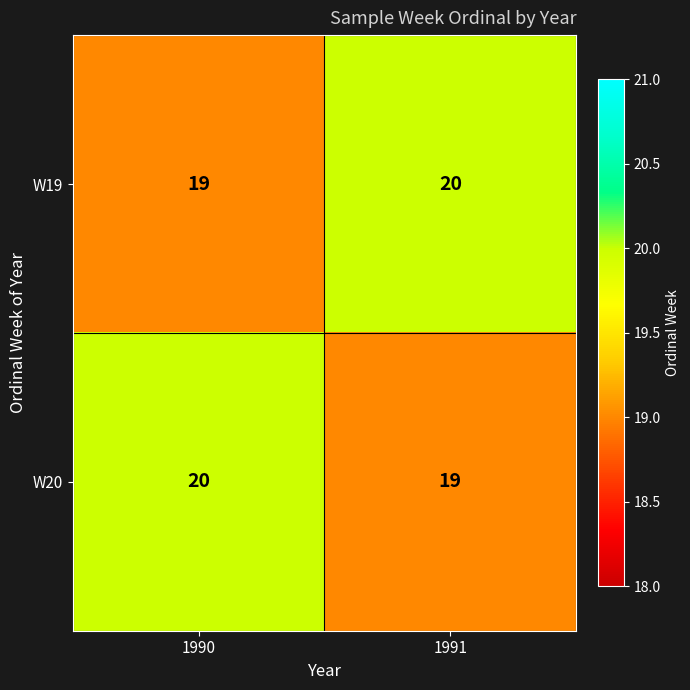

What is the approximate value of W19 at 1991?

20